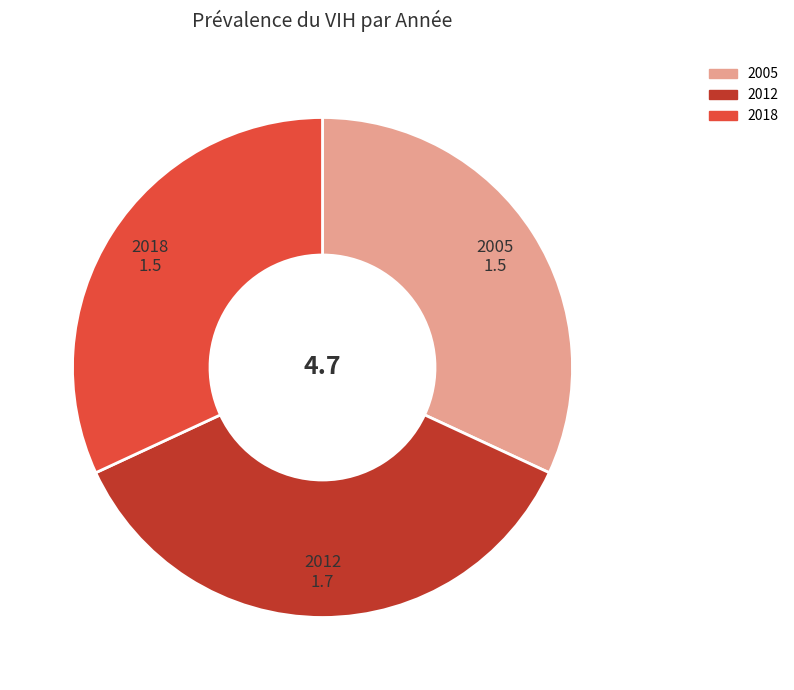

Approximately how many times larger is the value at 2018 compared to 2012?

0.9